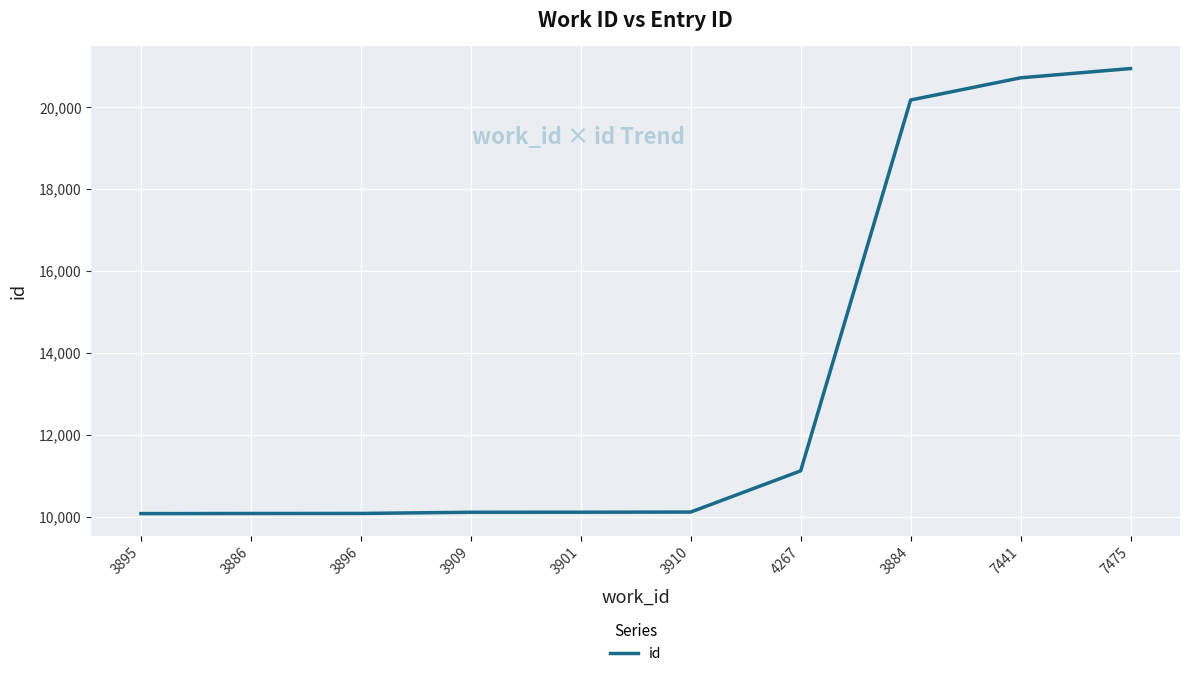

The chart shows a value of 10073 at 3895. True or false?

True